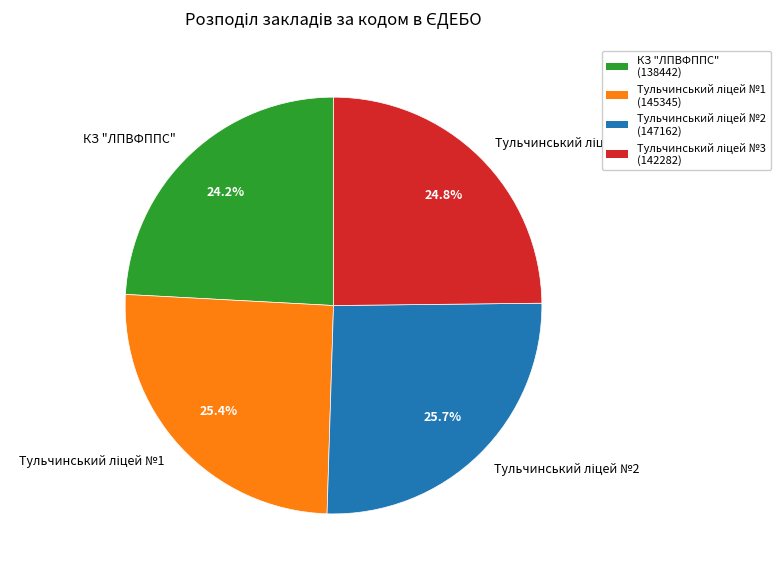

Is there any slice that represents more than half of the pie?

No